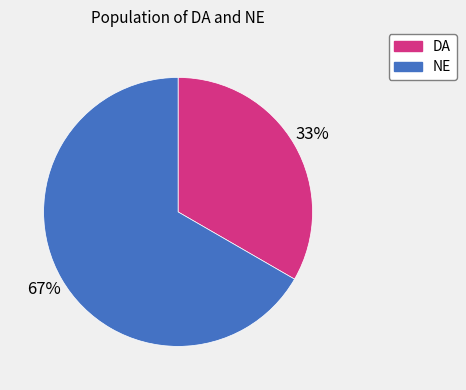

Which slice is the largest?

NE